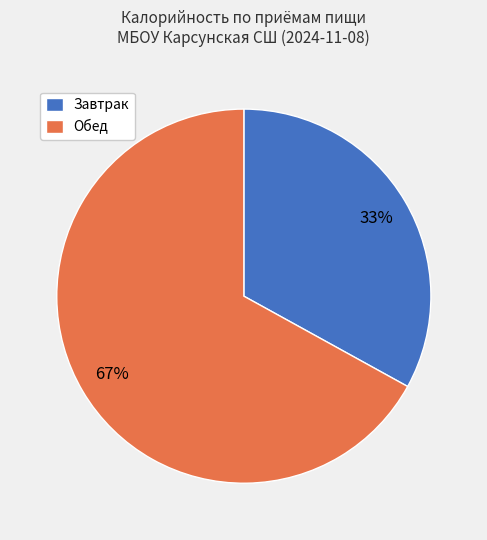

Between Обед and Завтрак, which is larger?

Обед